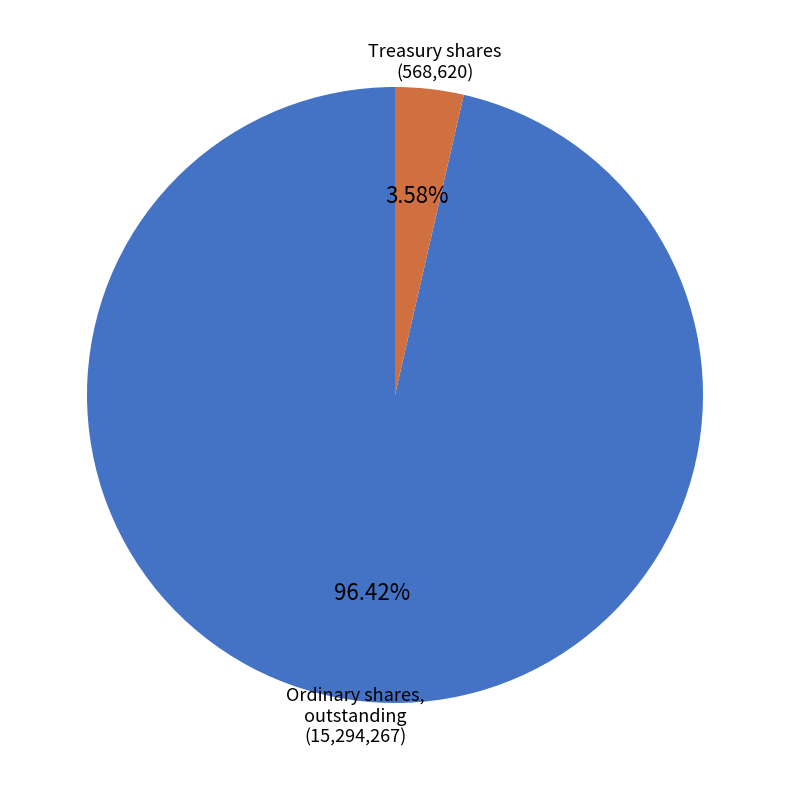

Does any single category account for the majority?

Yes